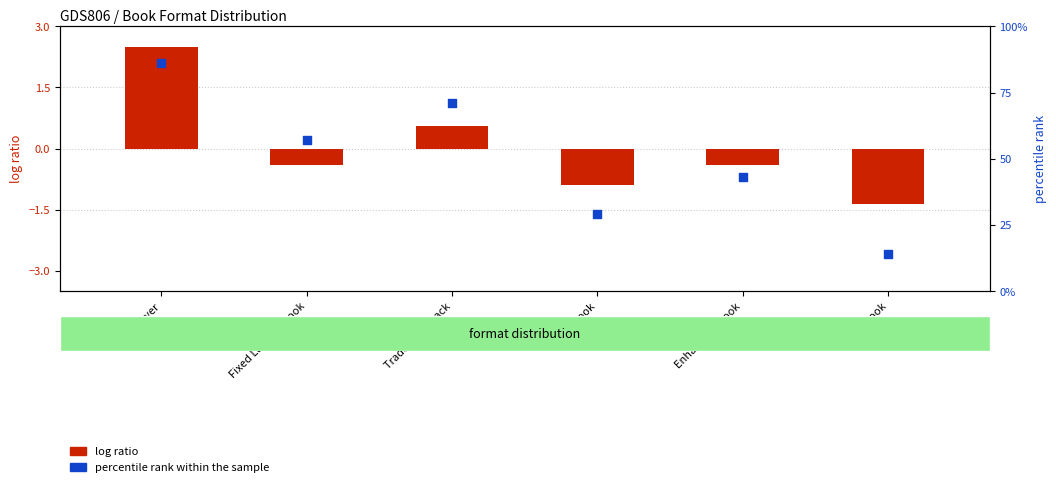

Which has a higher value, Fixed Layout eBook or Enhanced eBook?

Fixed Layout eBook